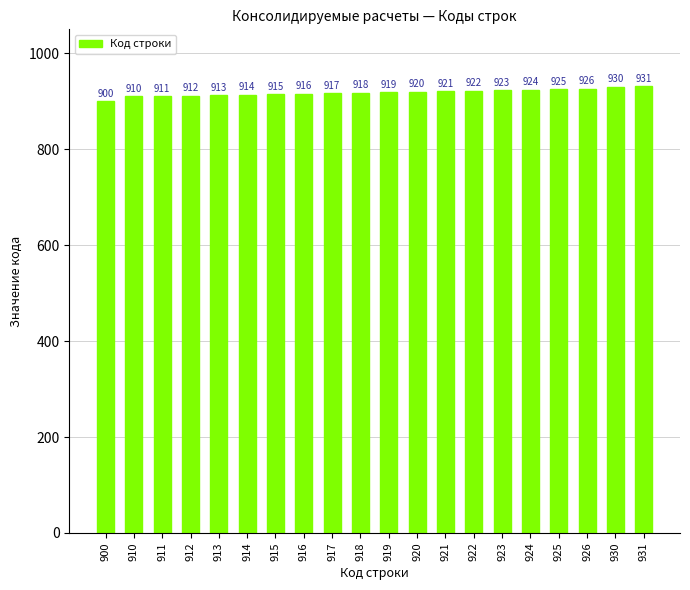

Reading left to right, what are all the values shown in this chart?

900=900	910=910	911=911	912=912	913=913	914=914	915=915	916=916	917=917	918=918	919=919	920=920	921=921	922=922	923=923	924=924	925=925	926=926	930=930	931=931